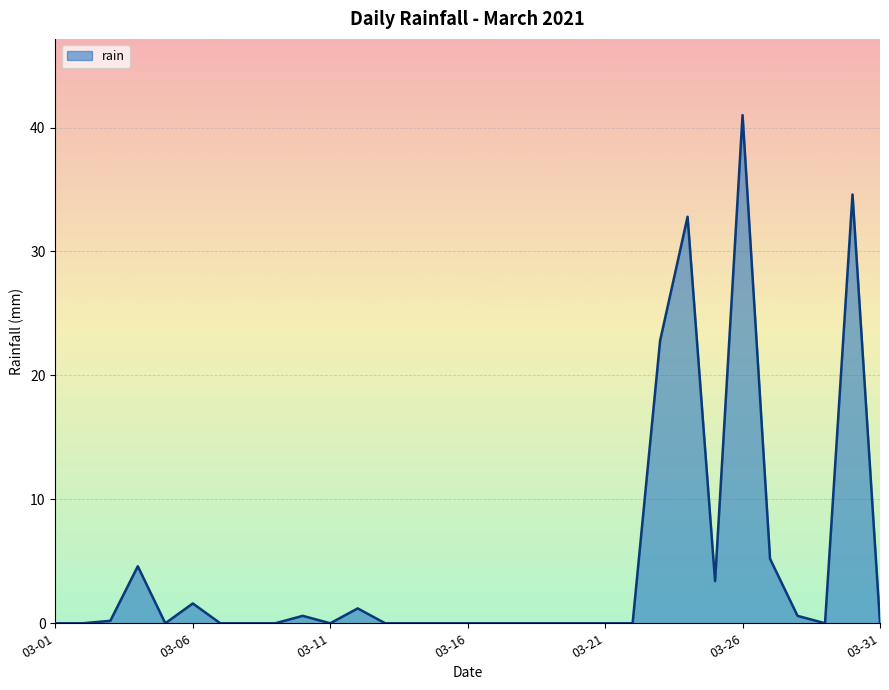

What is the difference between the maximum and minimum values?

41.0